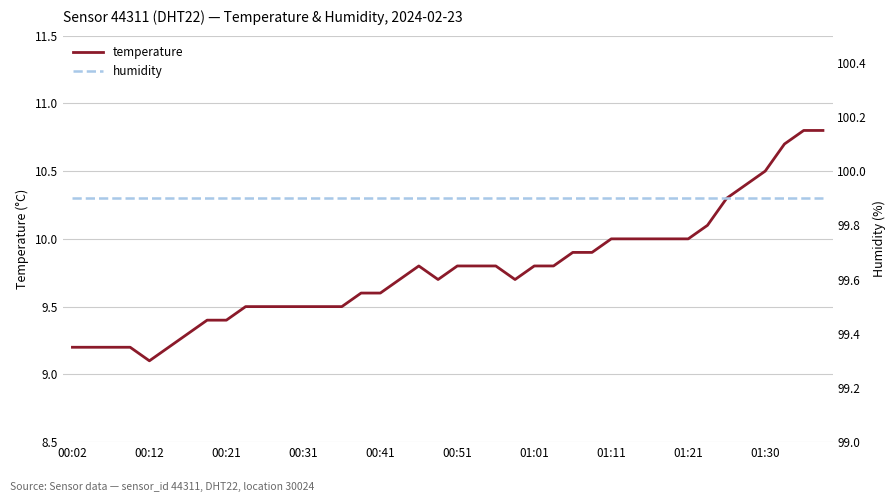

At which category does the chart reach its peak across all series?

00:02